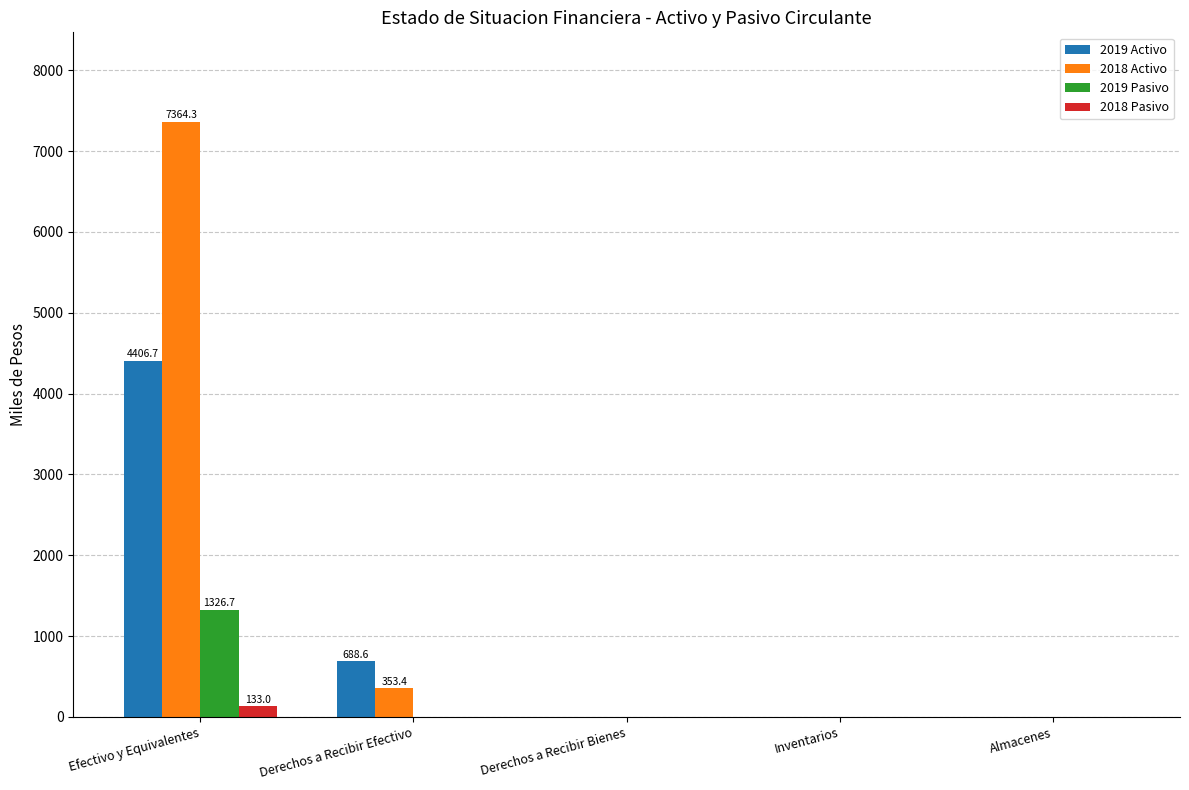

Reading right to left, list all the values displayed in this chart.

2019 Activo: Almacenes=0.0	Inventarios=0.0	Derechos a Recibir Bienes=0.0	Derechos a Recibir Efectivo=688.6	Efectivo y Equivalentes=4406.7
2018 Activo: Almacenes=0.0	Inventarios=0.0	Derechos a Recibir Bienes=0.0	Derechos a Recibir Efectivo=353.4	Efectivo y Equivalentes=7364.3
2019 Pasivo: Almacenes=0.0	Inventarios=0.0	Derechos a Recibir Bienes=0.0	Derechos a Recibir Efectivo=0.0	Efectivo y Equivalentes=1326.7
2018 Pasivo: Almacenes=0.0	Inventarios=0.0	Derechos a Recibir Bienes=0.0	Derechos a Recibir Efectivo=0.0	Efectivo y Equivalentes=133.0